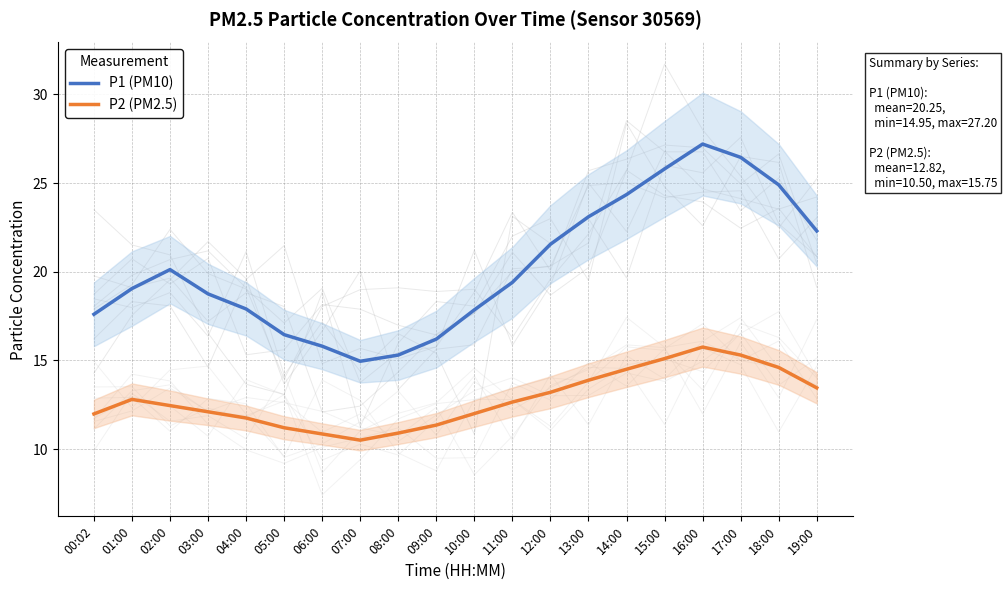

Is it true that P2 (PM2.5) equals 15.3 at 17:00?

True